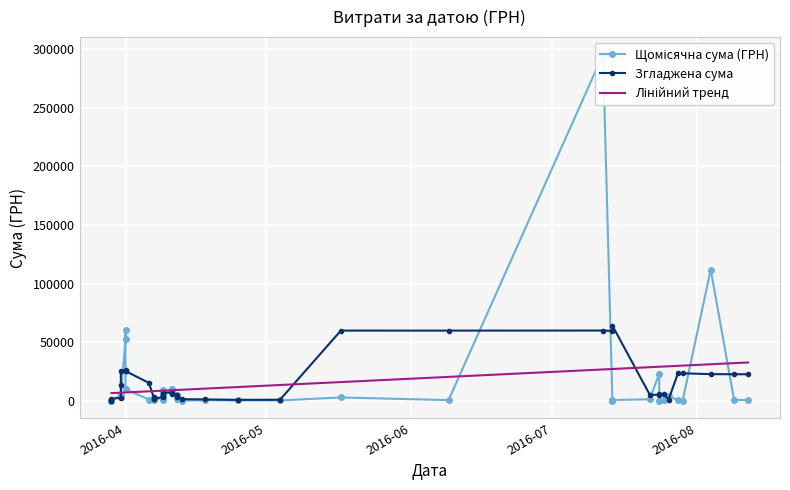

After their last crossing, which series has the higher values: Згладжена сума or Щомісячна сума (ГРН)?

Згладжена сума